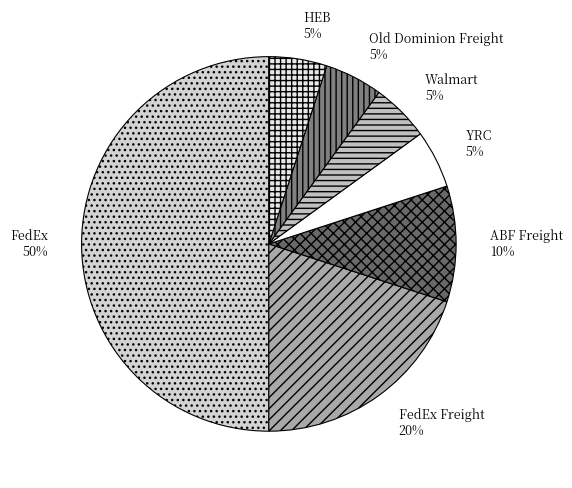

Does Old Dominion Freight account for over 50% of the chart?

No